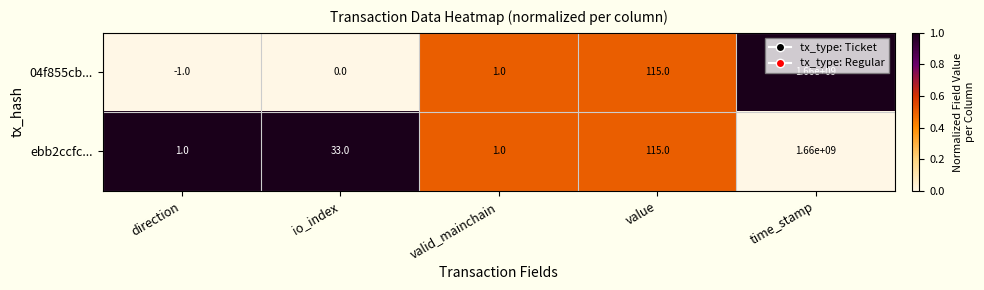

Which series has the largest range (max minus min)?

04f855cb...